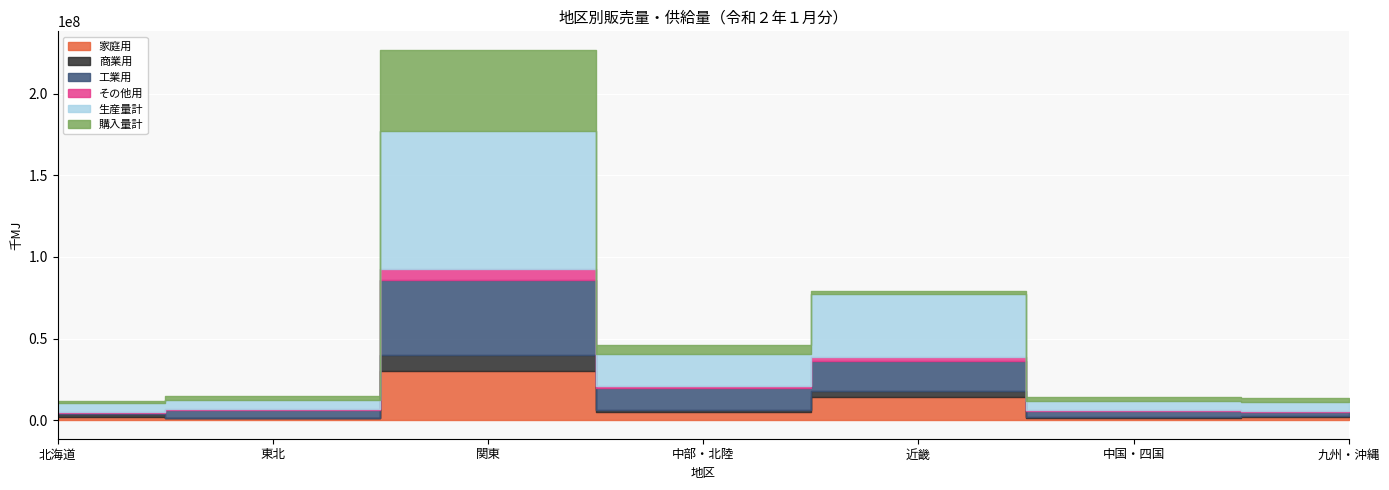

The その他用 series shows 124378 at 中国・四国. True or false?

False